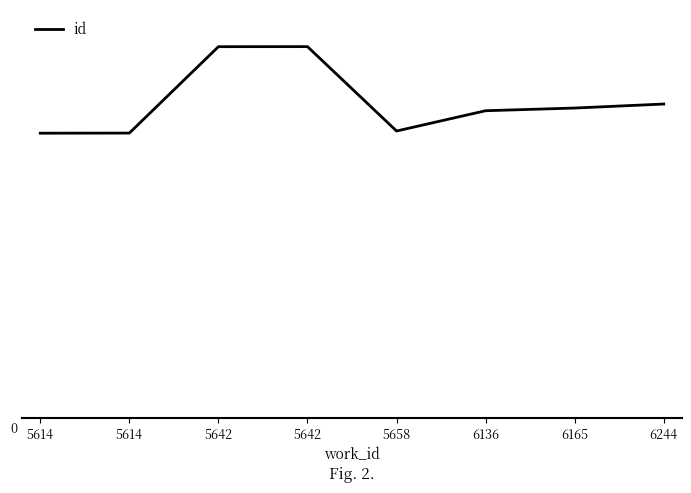

Reading right to left, transcribe all the data shown in this chart.

6244=16542	6165=16331	6136=16189	5658=15120	5642=19569	5642=19566	5614=15011	5614=15004